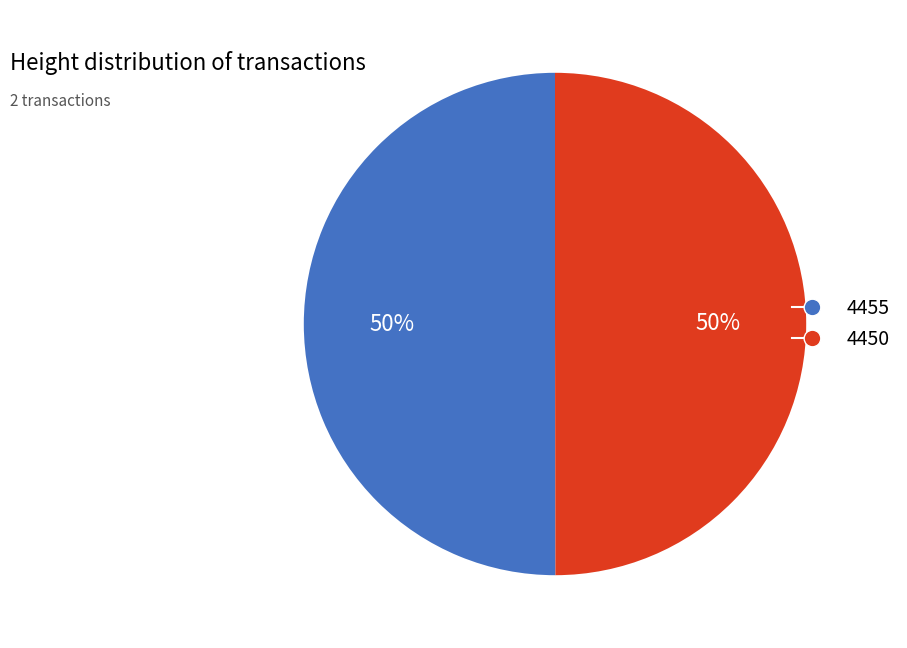

Approximately how many times larger is the value at 4450 compared to 4455?

1.0